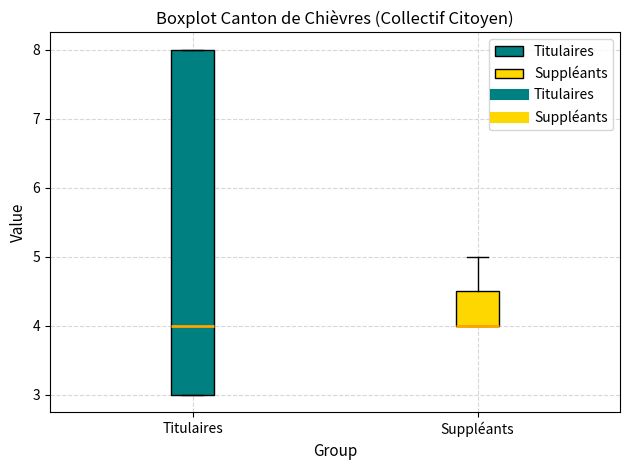

Where does the median line of the box for Titulaires sit on the y-axis? The values are not printed on the chart, so give them approximately, as read against the axis.

4.0